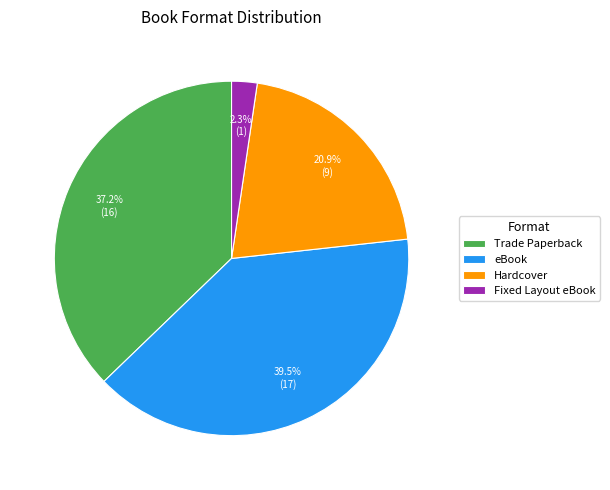

To the nearest percent, what is the average slice percentage?

25%